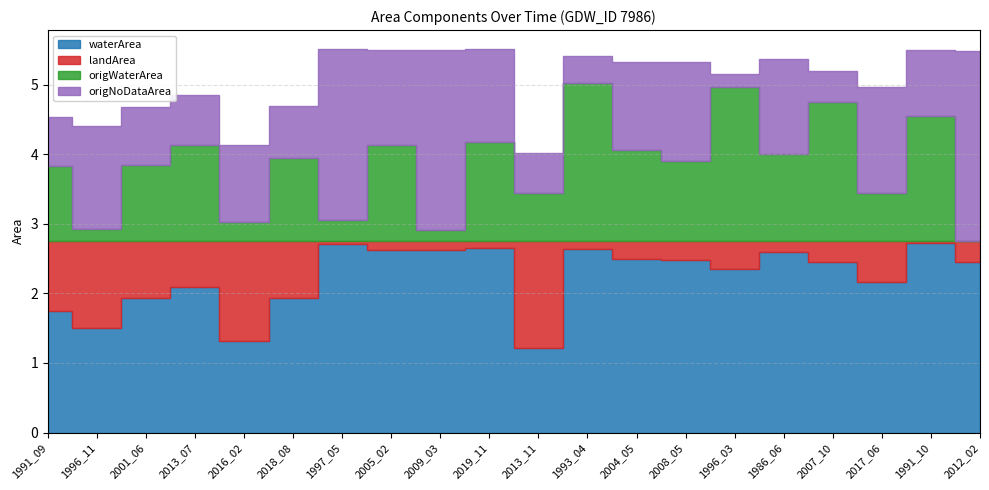

The waterArea series shows 2.6 at 2009_03. True or false?

True